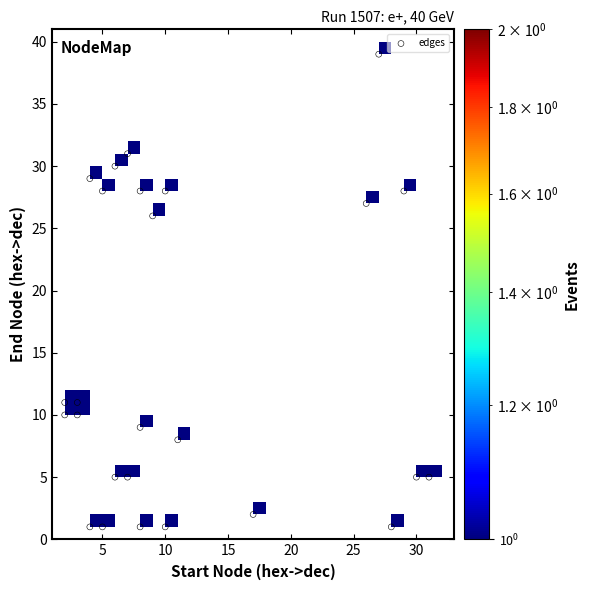

What Y value in the scatter plot is closest to 20?

26